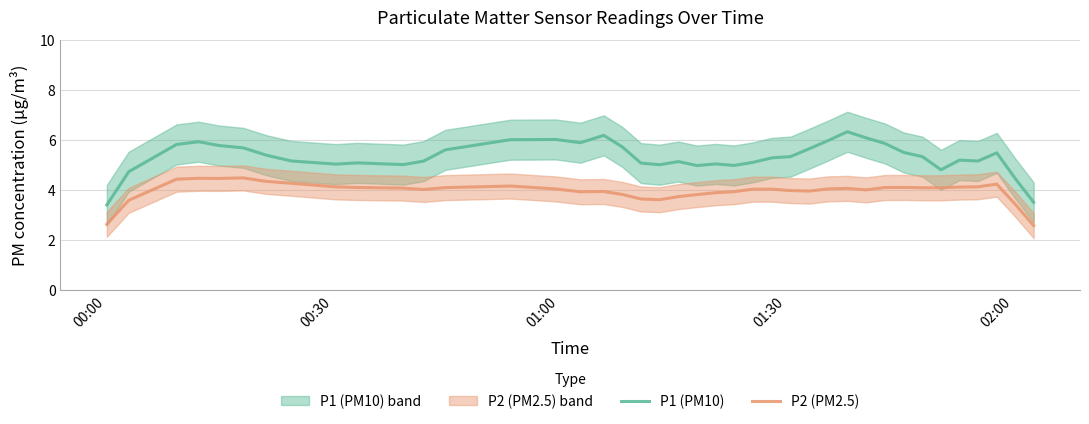

List the series in order of their peak value, lowest first.

P2 (PM2.5), P1 (PM10)